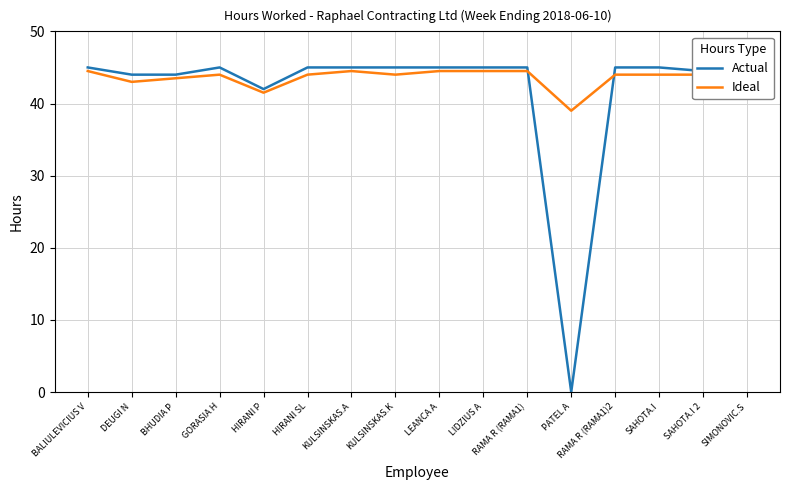

Is the value of Ideal at RAMA R (RAMA1)2 greater than the value of Actual at KULSINSKAS.K?

No